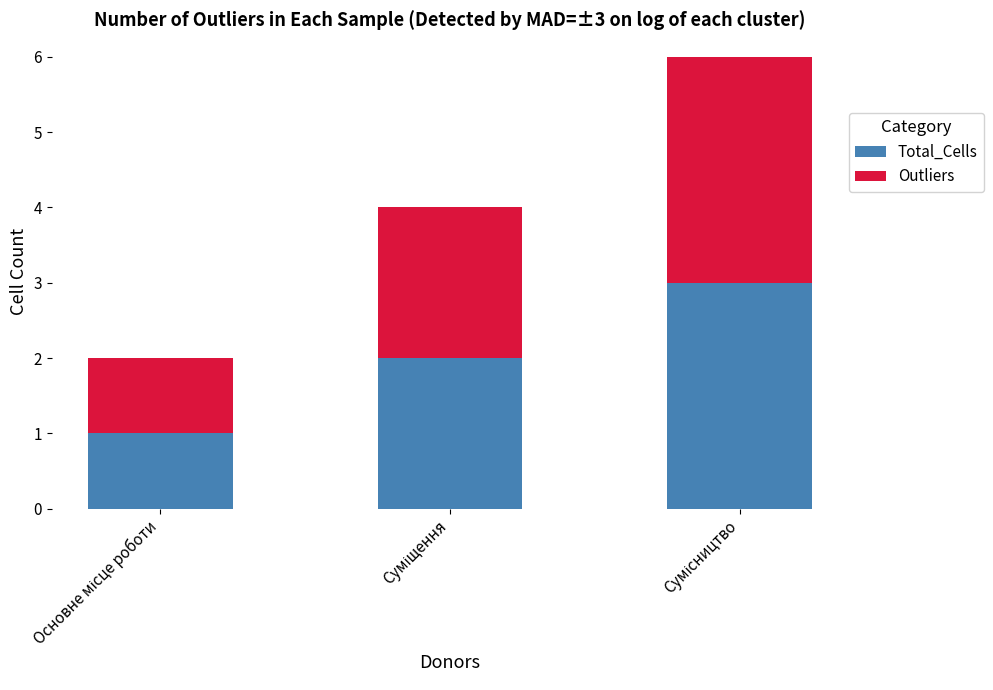

What is the highest value of the Total_Cells series?

3